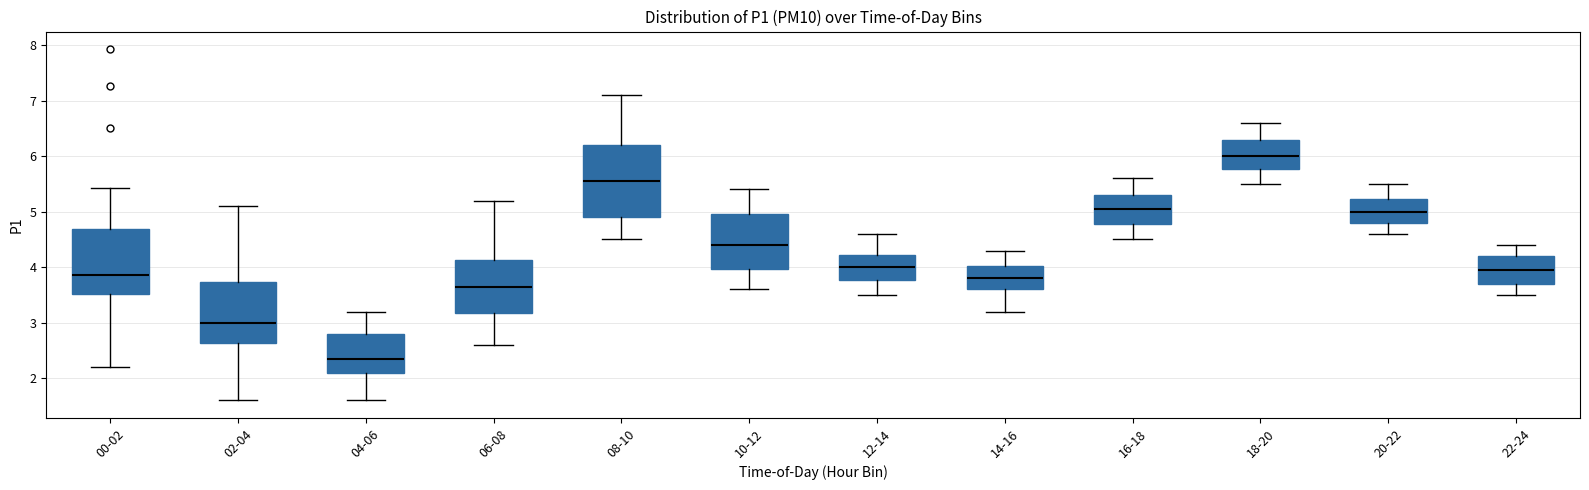

Reading left to right, read every box against the y-axis: the position of its median line, the range the box covers, and the ends of its whiskers. The values are not printed on the chart, so give them approximately, as read against the axis.

00-02: median 3.9, box 3.5 to 4.7, whiskers 2.2 to 5.4
02-04: median 3.0, box 2.6 to 3.7, whiskers 1.6 to 5.1
04-06: median 2.4, box 2.1 to 2.8, whiskers 1.6 to 3.2
06-08: median 3.7, box 3.2 to 4.1, whiskers 2.6 to 5.2
08-10: median 5.6, box 4.9 to 6.2, whiskers 4.5 to 7.1
10-12: median 4.4, box 4.0 to 5.0, whiskers 3.6 to 5.4
12-14: median 4.0, box 3.8 to 4.2, whiskers 3.5 to 4.6
14-16: median 3.8, box 3.6 to 4.0, whiskers 3.2 to 4.3
16-18: median 5.1, box 4.8 to 5.3, whiskers 4.5 to 5.6
18-20: median 6.0, box 5.8 to 6.3, whiskers 5.5 to 6.6
20-22: median 5.0, box 4.8 to 5.2, whiskers 4.6 to 5.5
22-24: median 4.0, box 3.7 to 4.2, whiskers 3.5 to 4.4